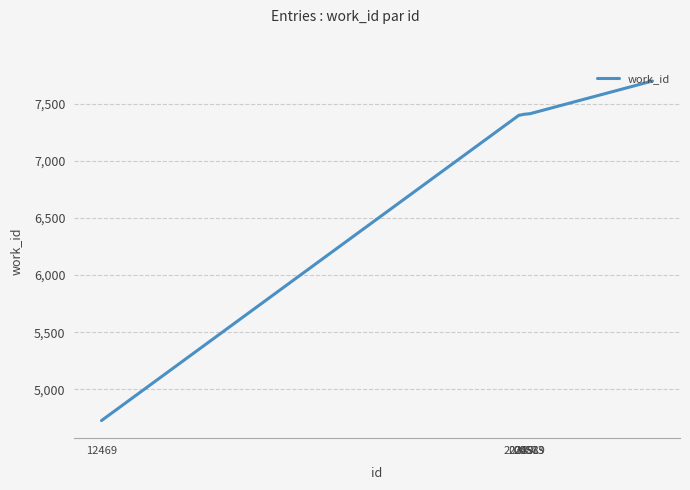

What is the smallest value displayed?

4727